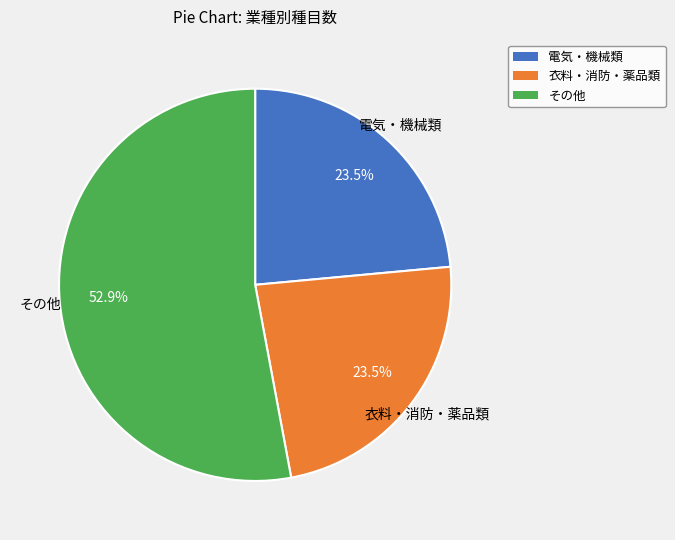

Is there any slice that represents more than half of the pie?

Yes